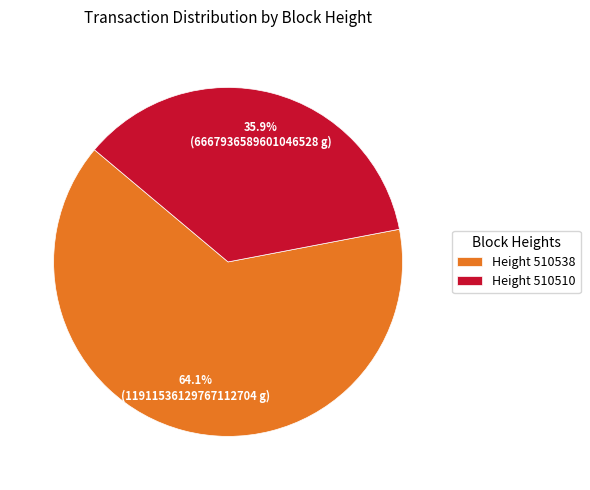

Does any single category account for the majority?

Yes